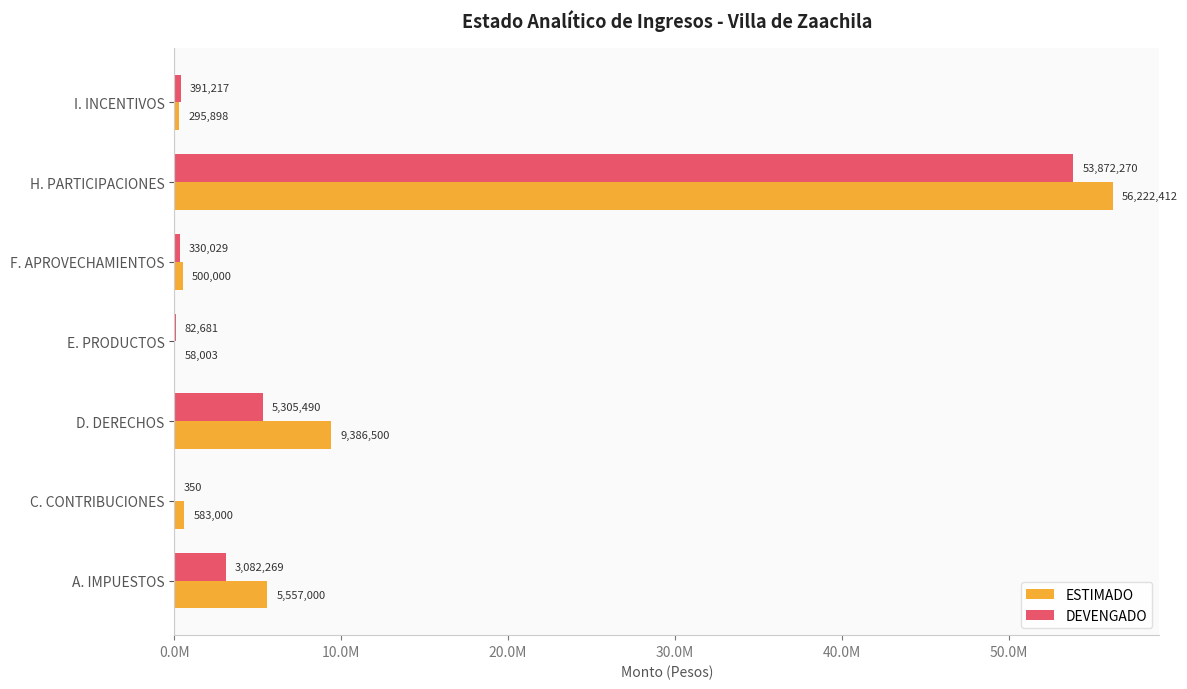

What are all the series names shown in the legend?

ESTIMADO, DEVENGADO